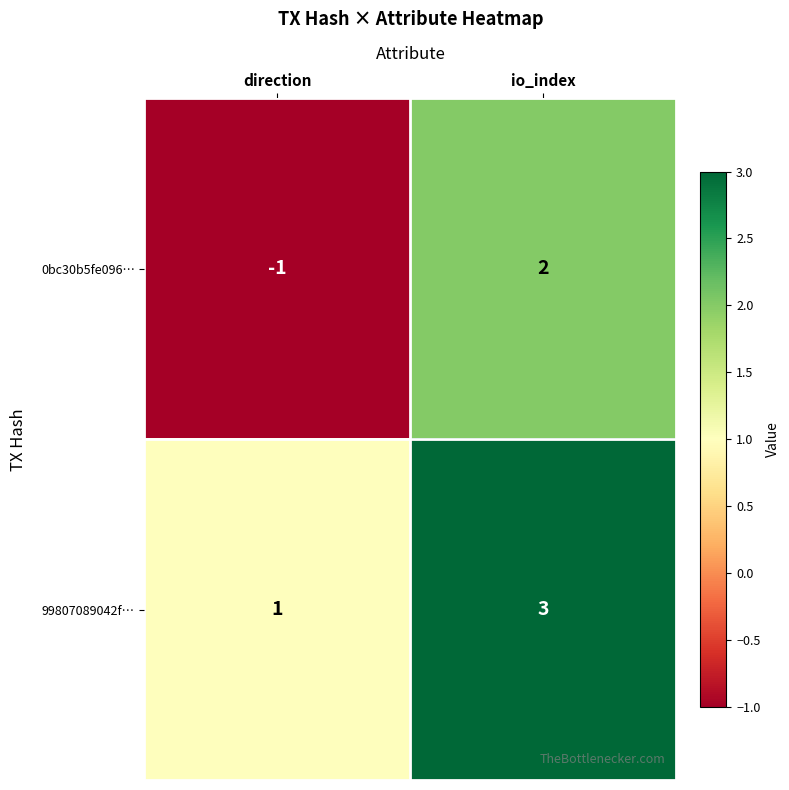

Reading left to right, transcribe all the data shown in this chart.

0bc30b5fe096…: direction=-1	io_index=2
99807089042f…: direction=1	io_index=3